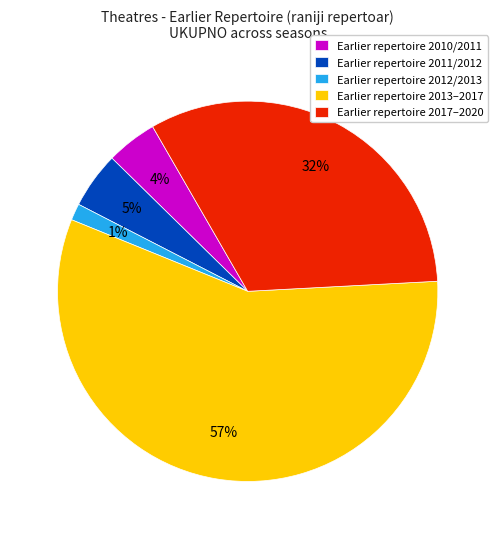

To the nearest percent, what is the average slice percentage?

20%